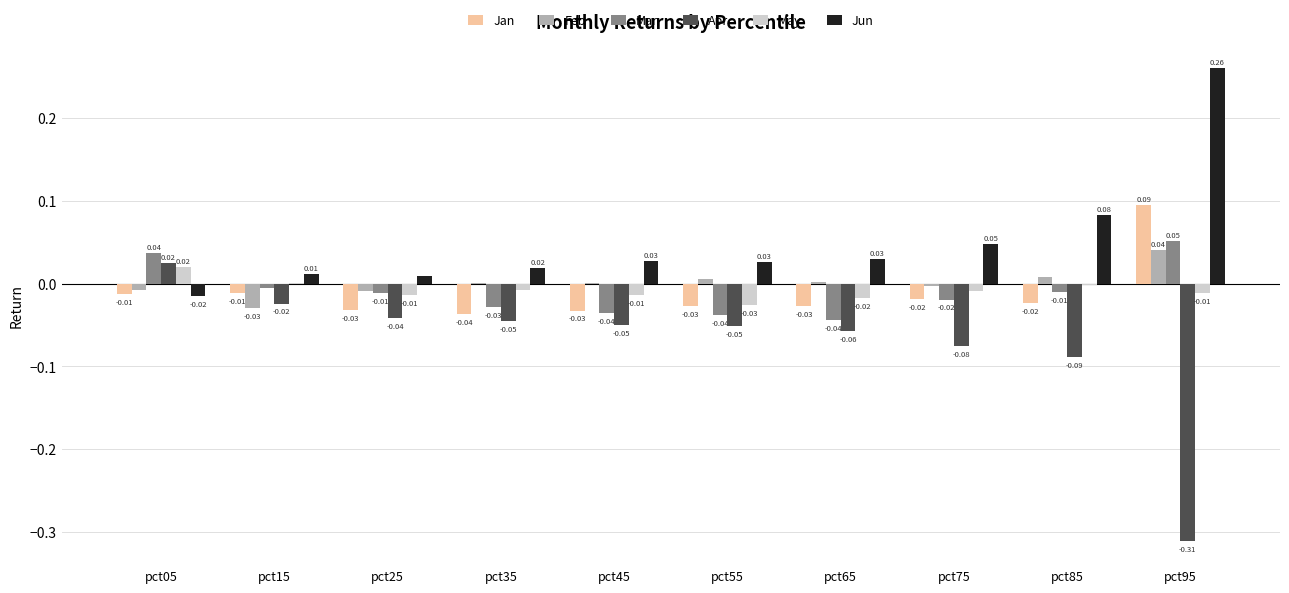

Which series changed the most between pct25 and pct35?

Mar